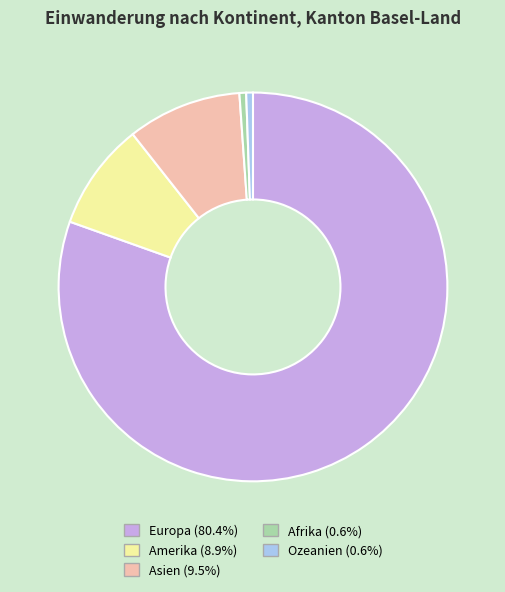

Is the sum of Ozeanien and Afrika greater than half?

No